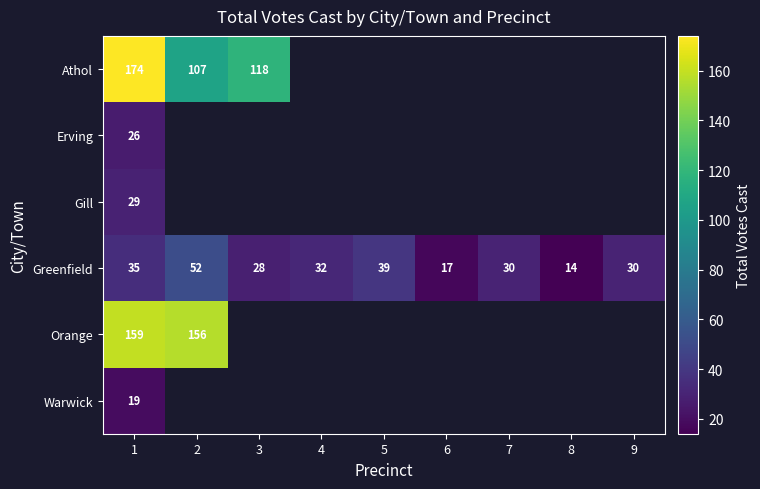

What is the difference between the maximum and second lowest values in the Greenfield series?

35